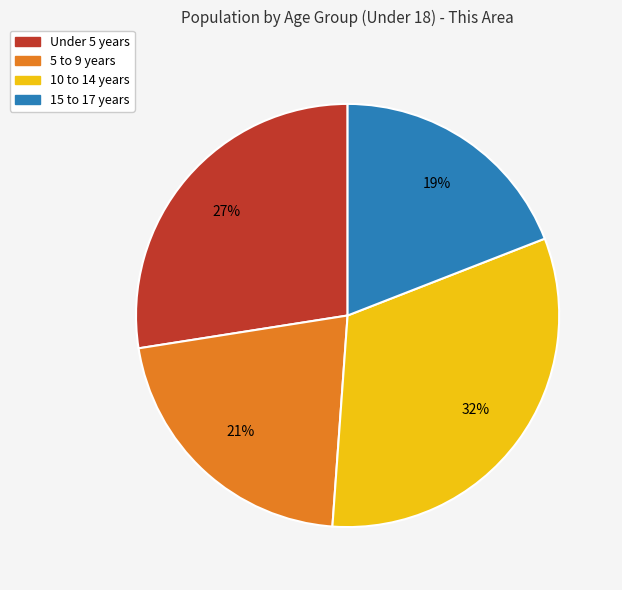

How many segments does this pie chart have?

4